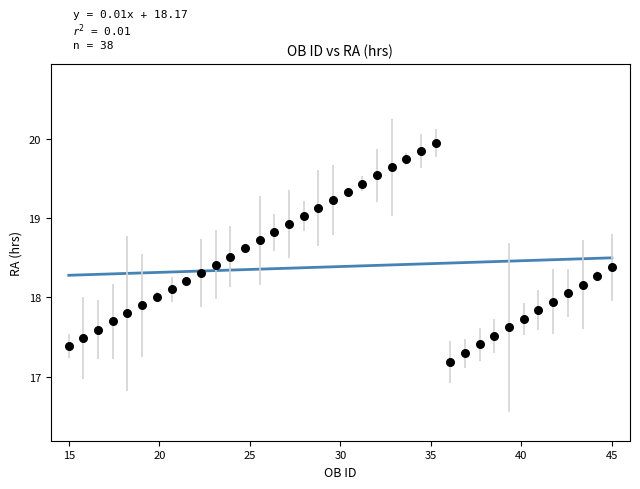

What is the range of X values (max minus min)?

30.0